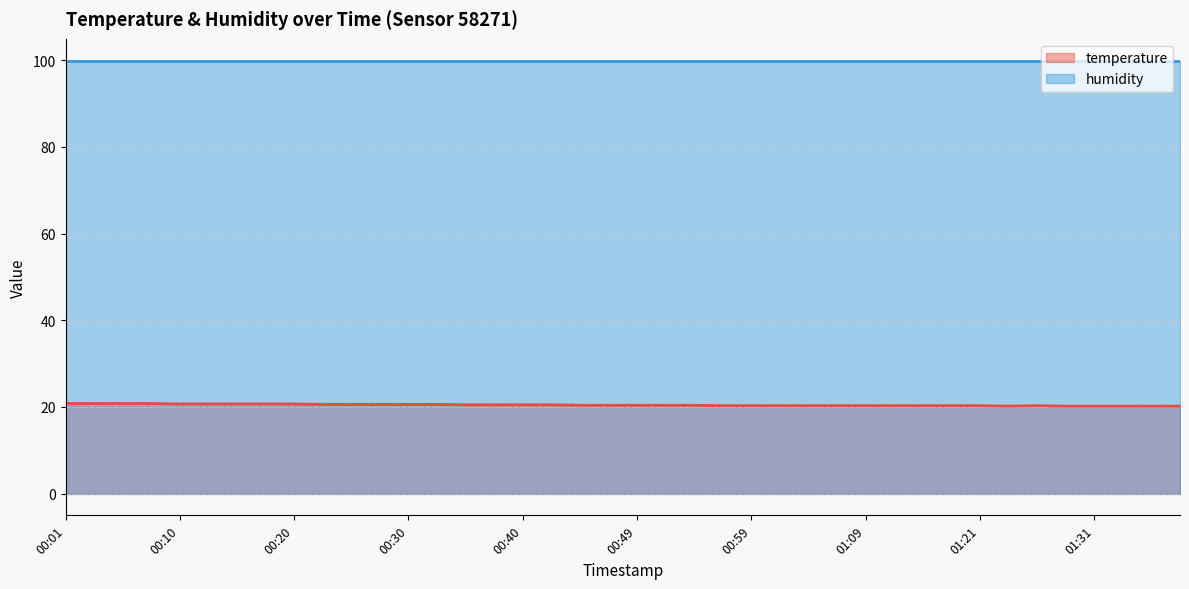

Is it true that the value at 00:27 is 20.6?

True